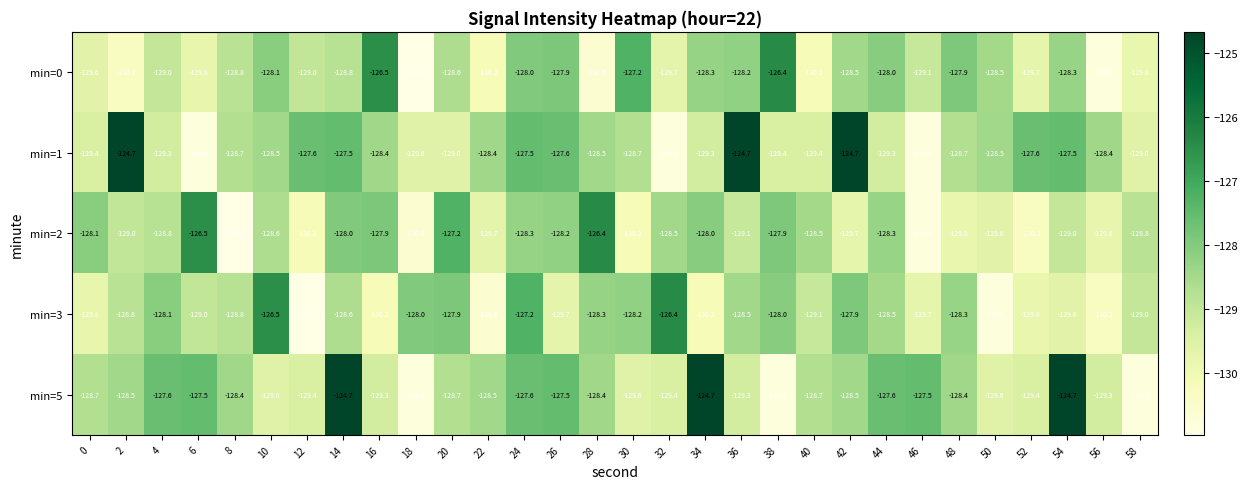

What is the minimum value for min=2?

-131.0